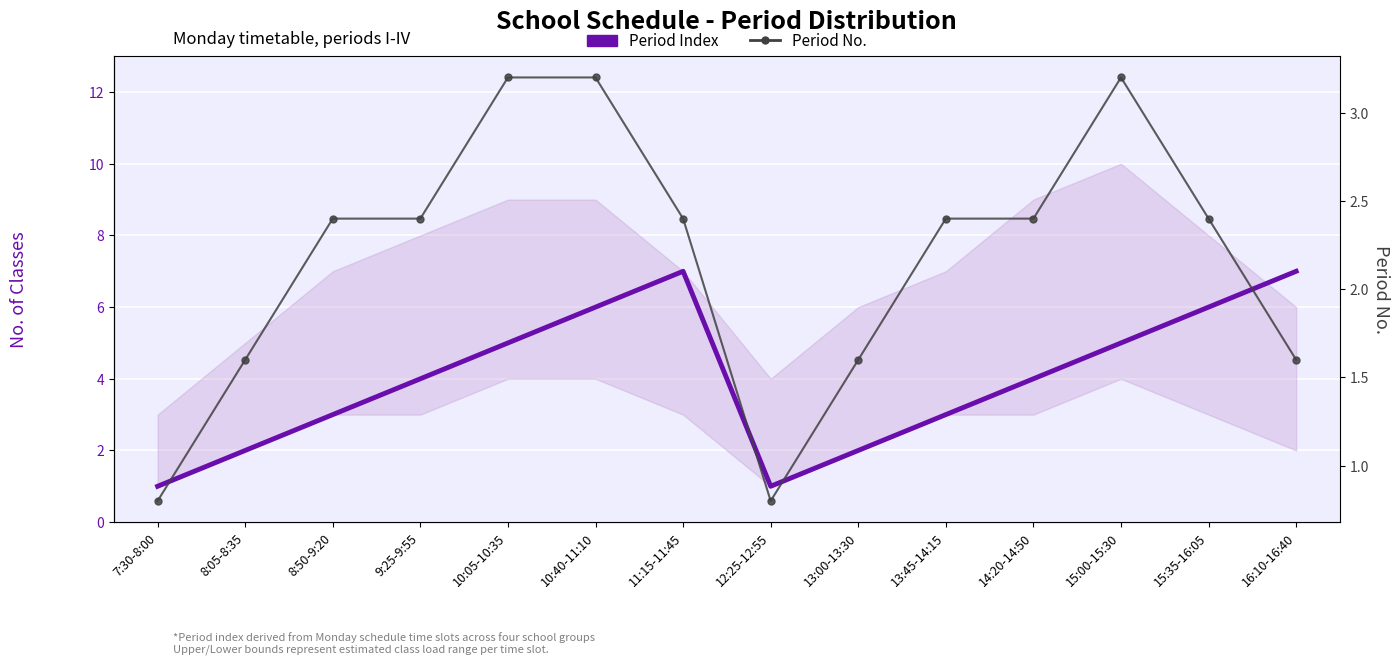

Is the value of Period Index at 7:30-8:00 greater than the value of Period No. at 7:30-8:00?

Yes